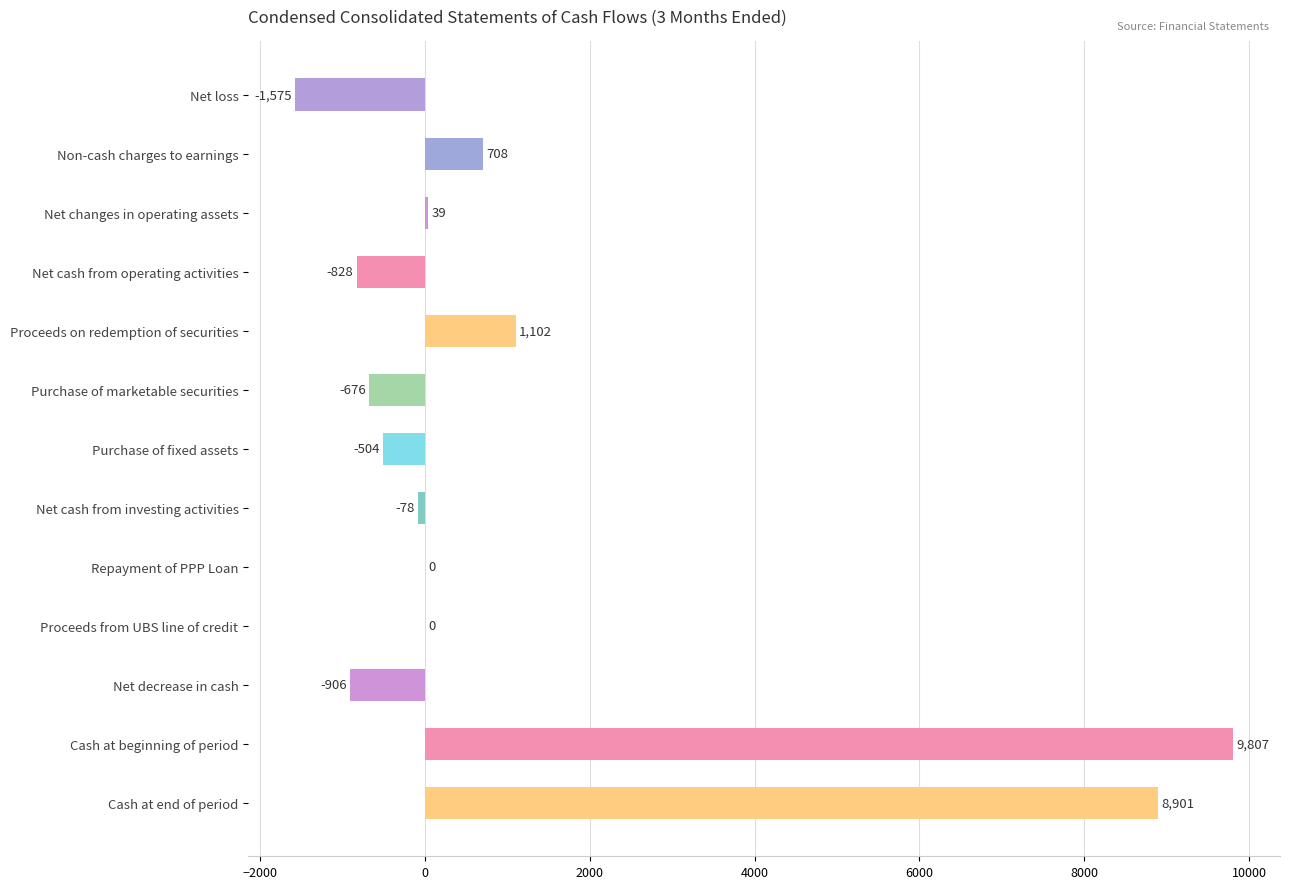

How many categories are shown in the chart?

13